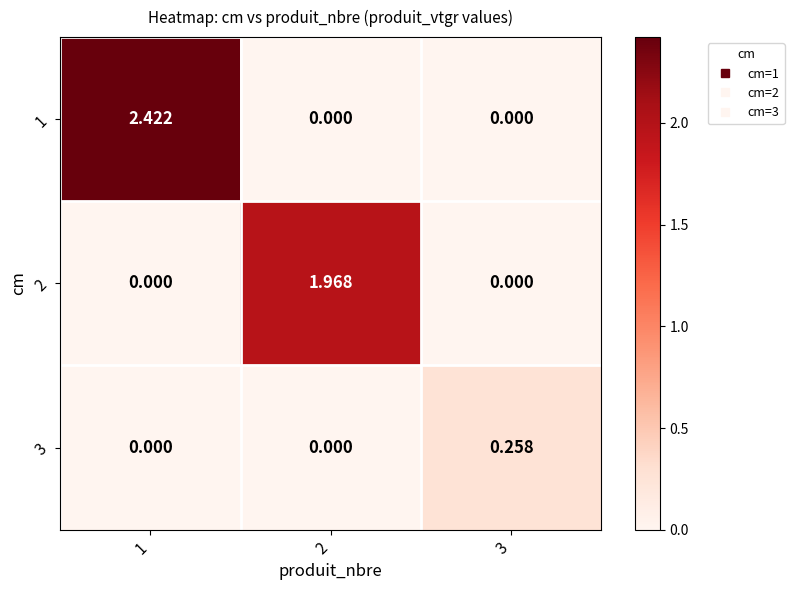

Is the value of 1 at 1 greater than the value of 2 at 2?

Yes